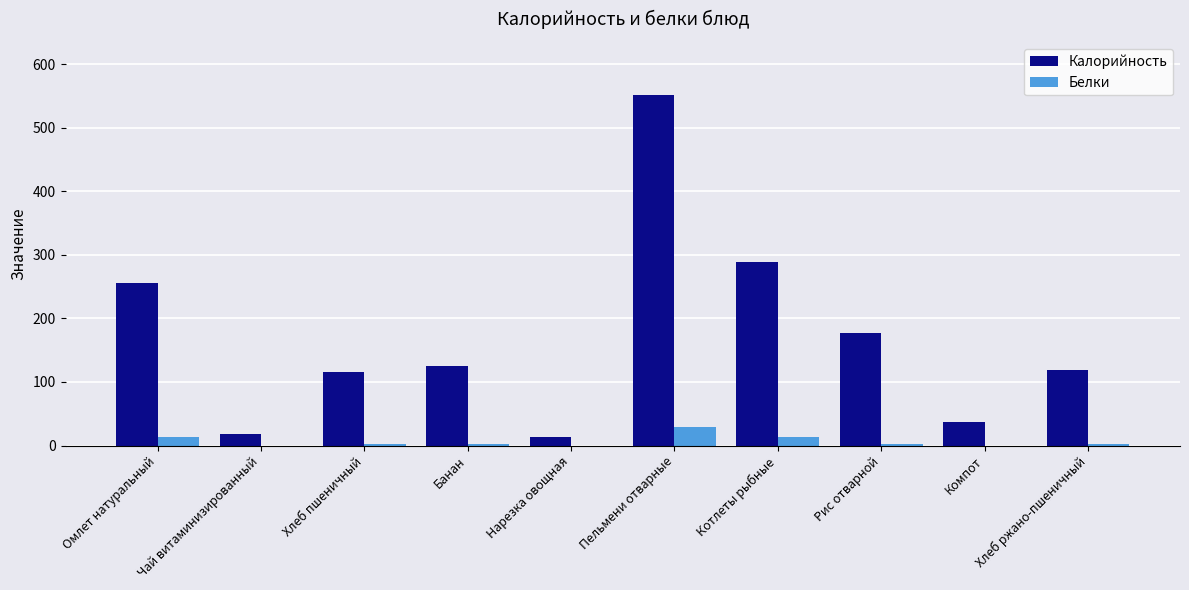

What value does the Калорийность series have at Чай витаминизированный?

18